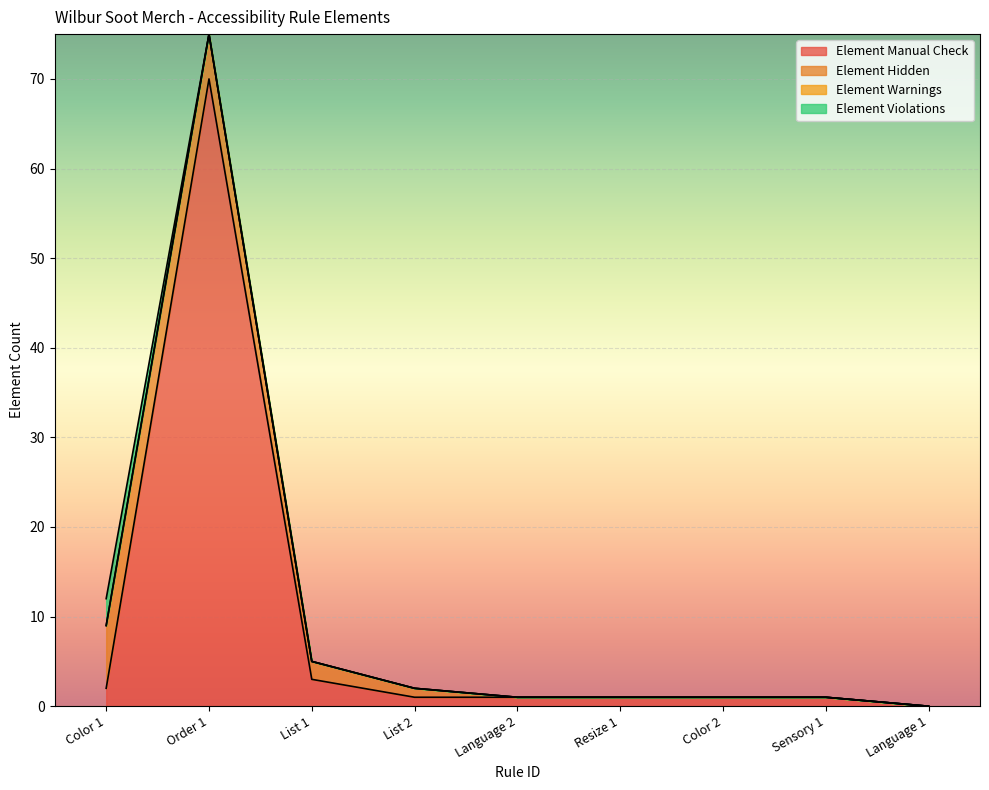

Rank the series at List 2 from highest to lowest value.

Element Manual Check, Element Hidden, Element Warnings, Element Violations